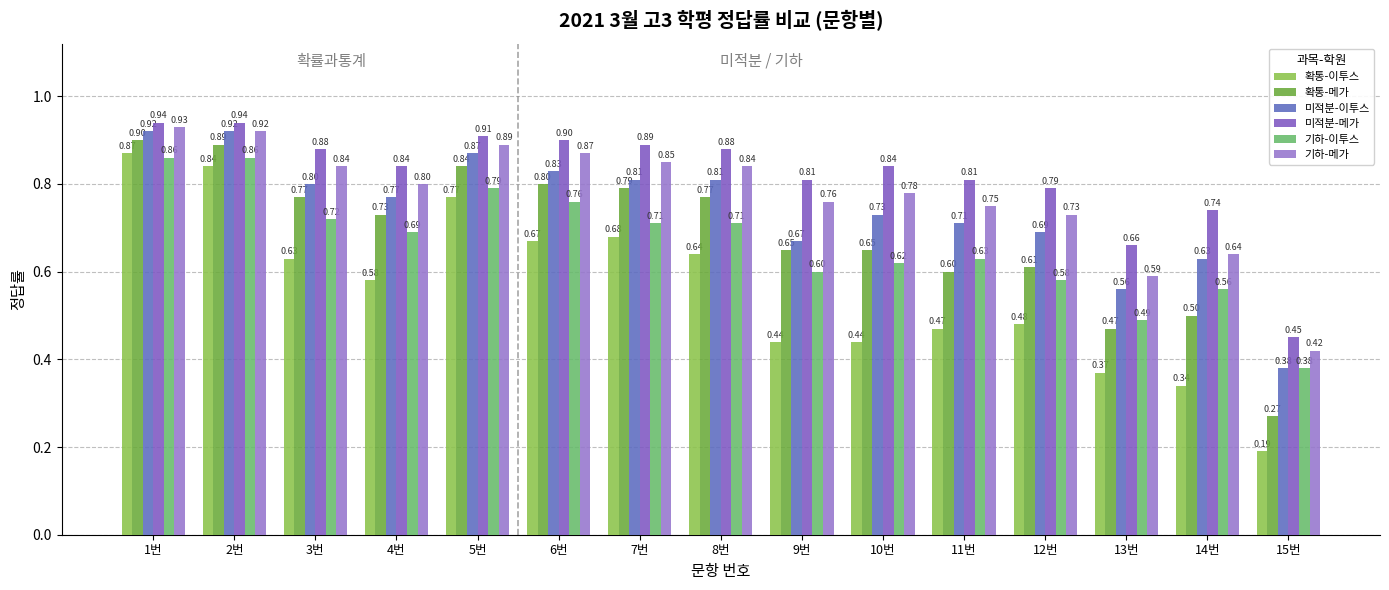

Which series has the largest range (max minus min)?

확통-이투스